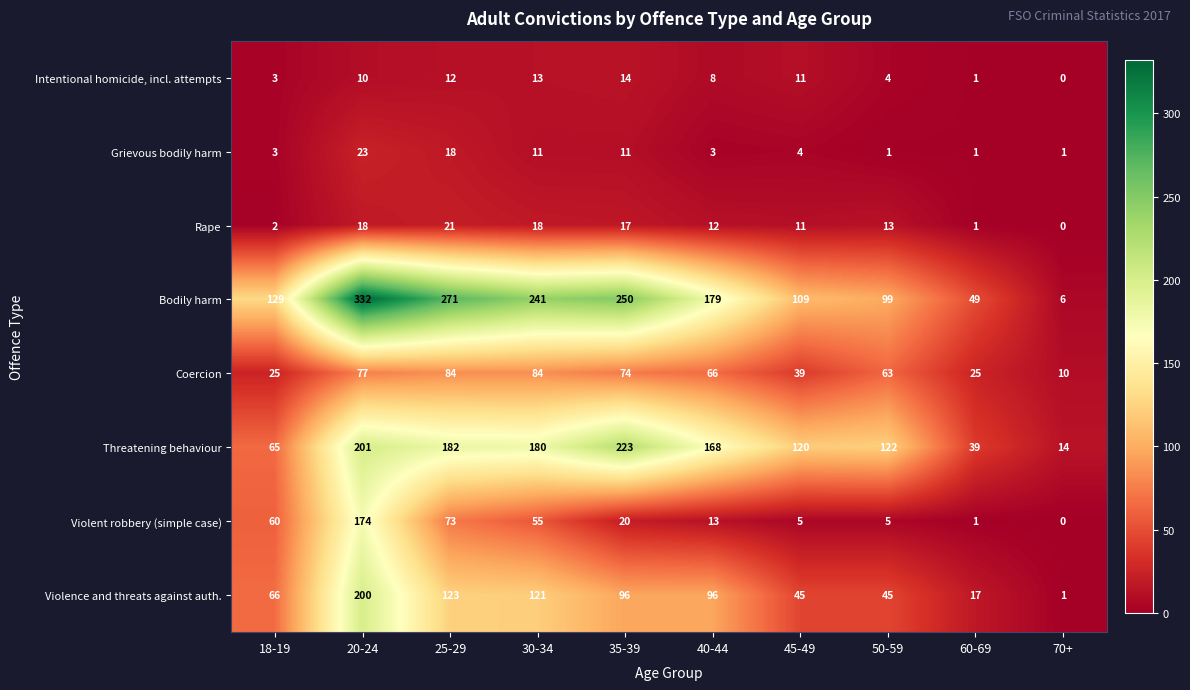

Which series changed the most between 25-29 and 35-39?

Violent robbery (simple case)